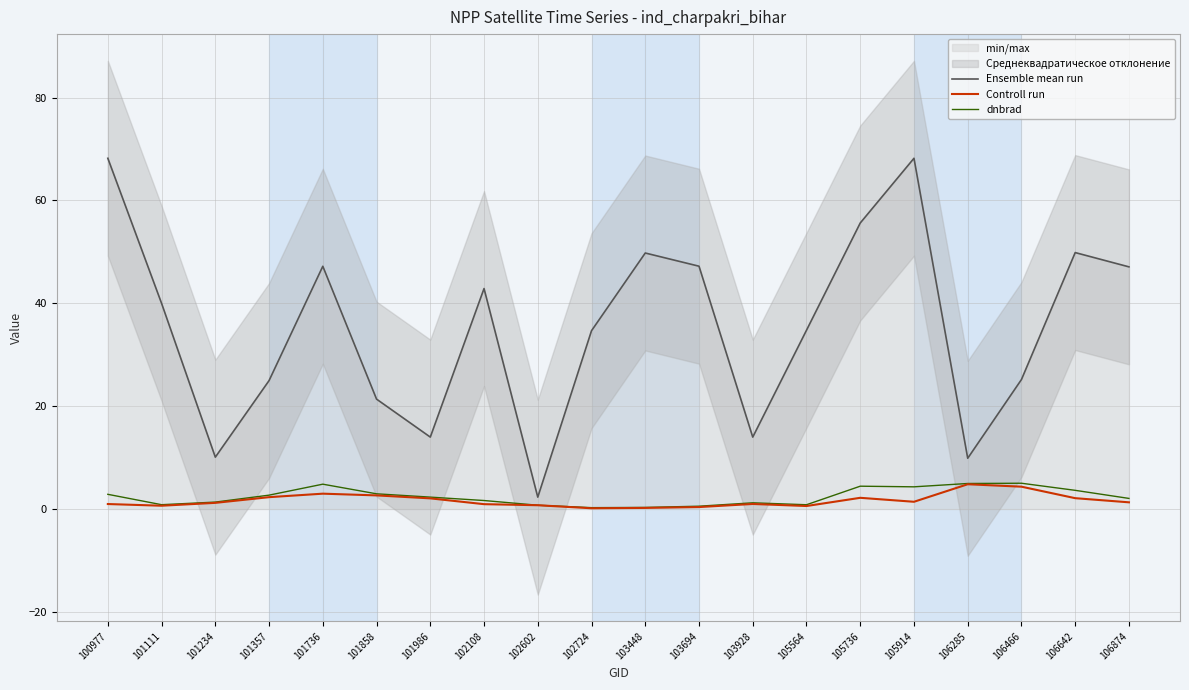

Which label corresponds to the largest value in the chart?

105914